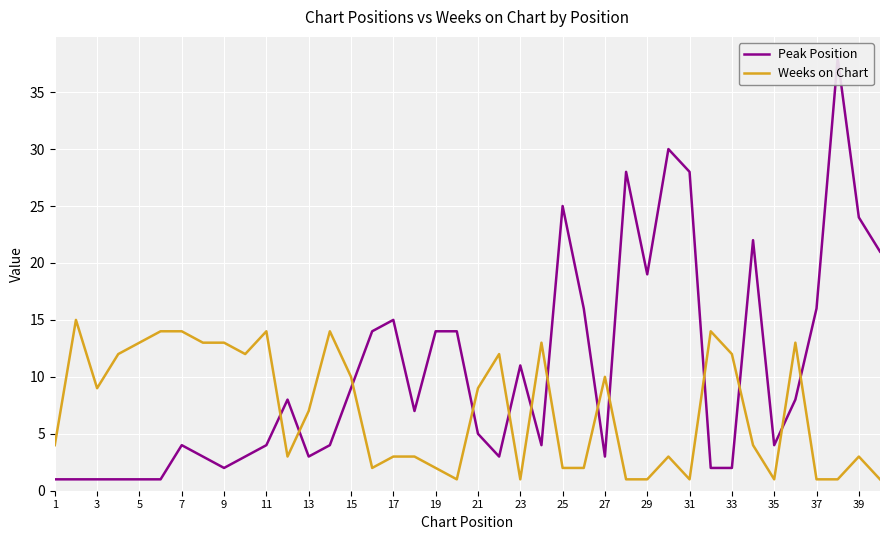

Is it true that Weeks on Chart equals 8 at 7?

False